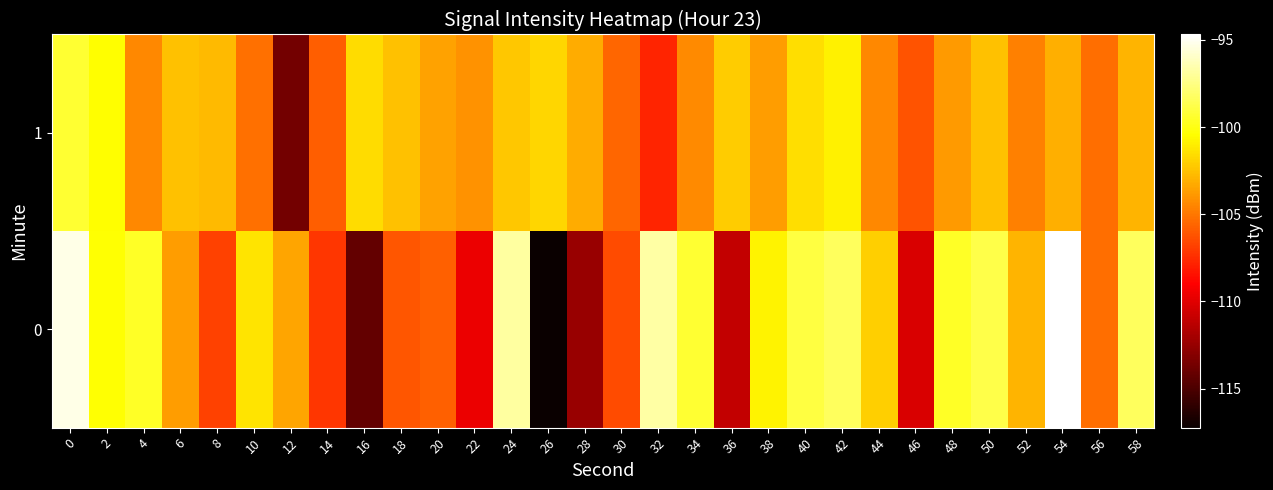

Rank the series by their average value, from lowest to highest.

1, 0